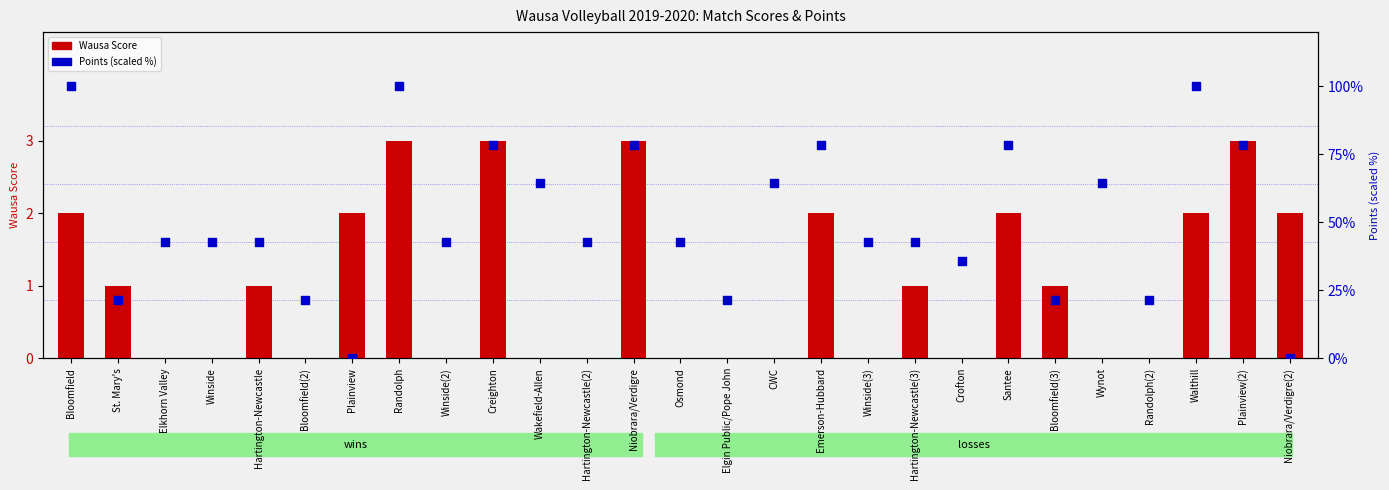

What is the total value across all series at Emerson-Hubbard?

80.6